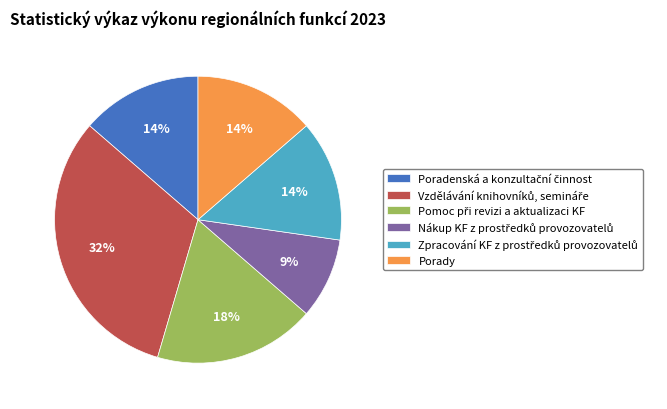

Does Porady account for over 50% of the chart?

No